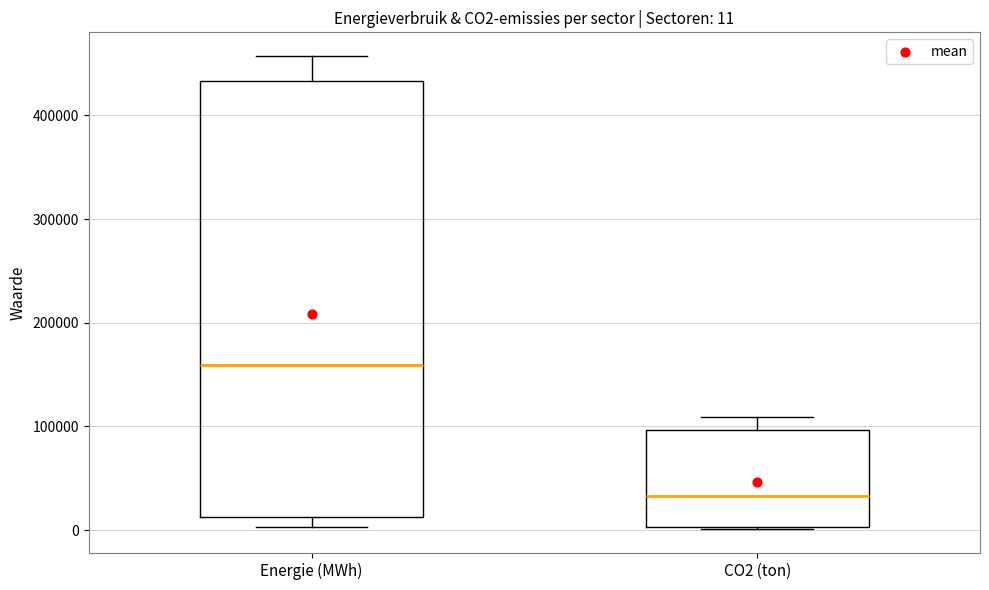

Which box is the tallest, from its lower edge to its upper edge?

Energie (MWh)